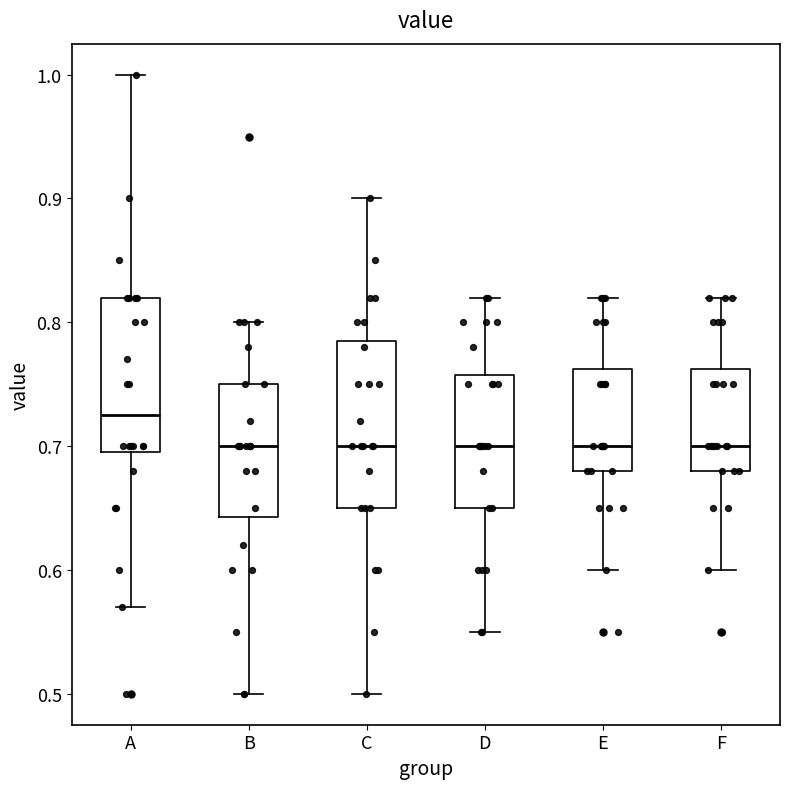

Reading left to right, transcribe this box plot: for each box, give where its median line is, the range the box spans, and where its two whiskers end, as read against the y-axis. The values are not printed on the chart, so give them approximately, as read against the axis.

A: median 0.73, box 0.70 to 0.82, whiskers 0.57 to 1.00
B: median 0.70, box 0.64 to 0.75, whiskers 0.50 to 0.80
C: median 0.70, box 0.65 to 0.79, whiskers 0.50 to 0.90
D: median 0.70, box 0.65 to 0.76, whiskers 0.55 to 0.82
E: median 0.70, box 0.68 to 0.76, whiskers 0.60 to 0.82
F: median 0.70, box 0.68 to 0.76, whiskers 0.60 to 0.82